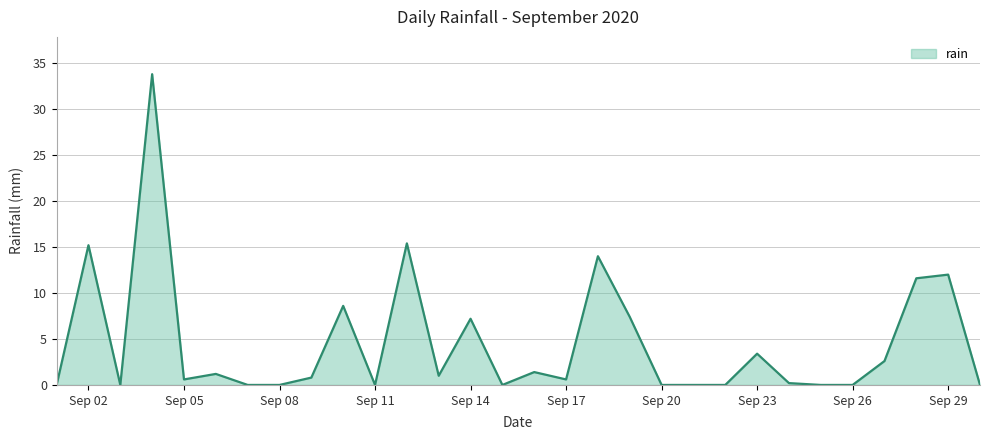

What is the maximum value shown in the chart?

33.8